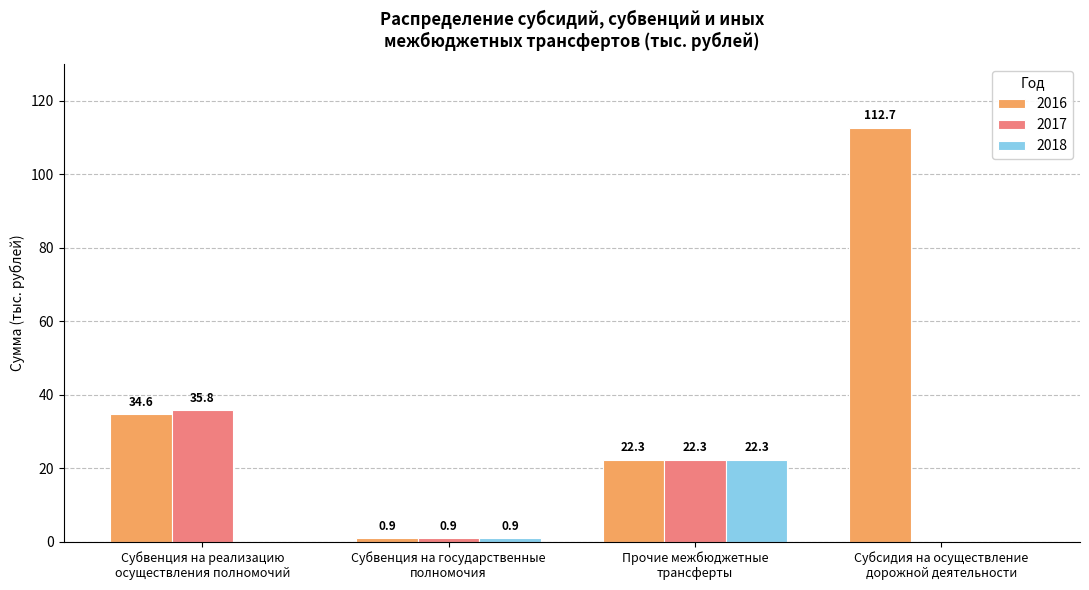

How many groups of bars are there?

4